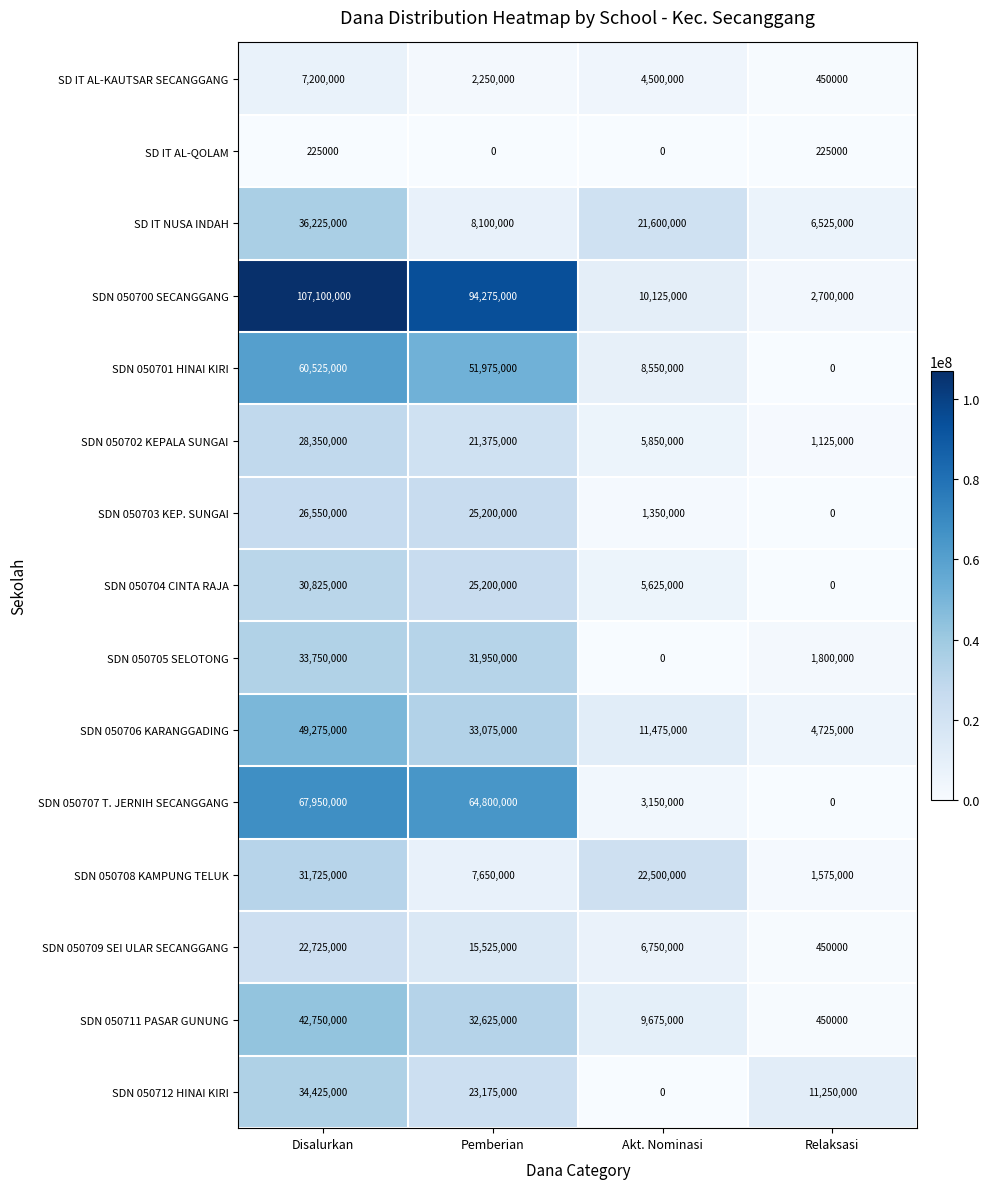

What is the maximum value for SDN 050711 PASAR GUNUNG?

42750000